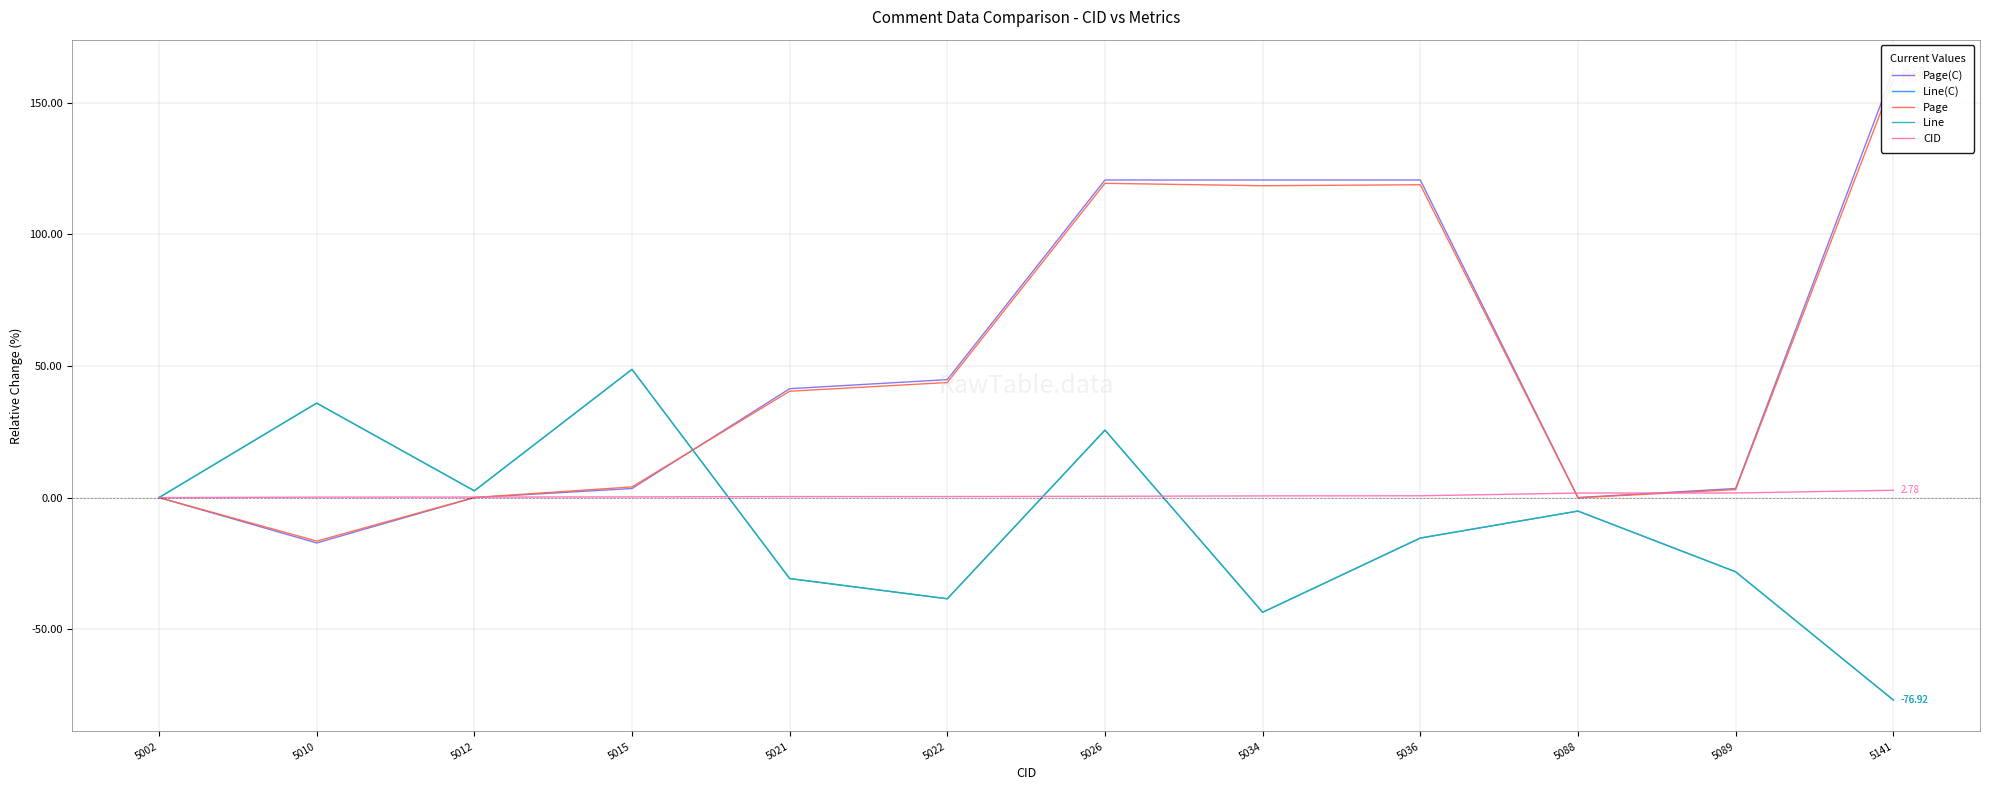

What is the difference between the second highest and second lowest values in the Page series?

119.5